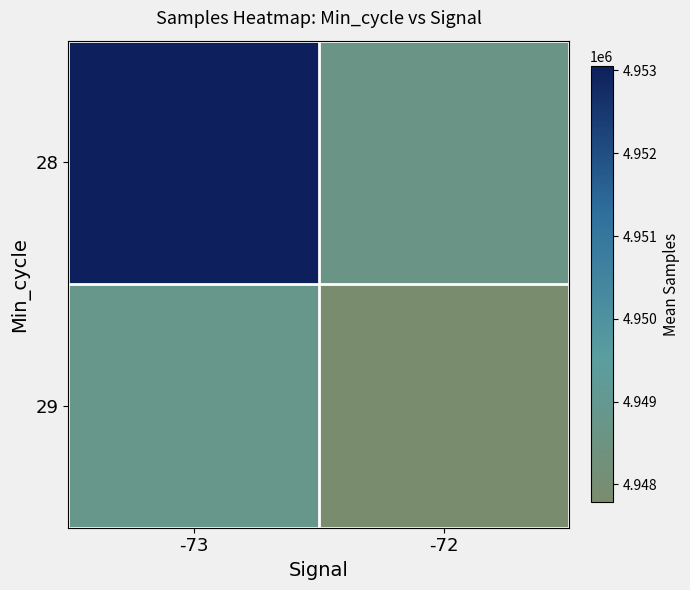

Reading right to left, extract all data points from this chart.

28: -72=4948617.4	-73=4953050.1
29: -72=4947787.4	-73=4948812.4